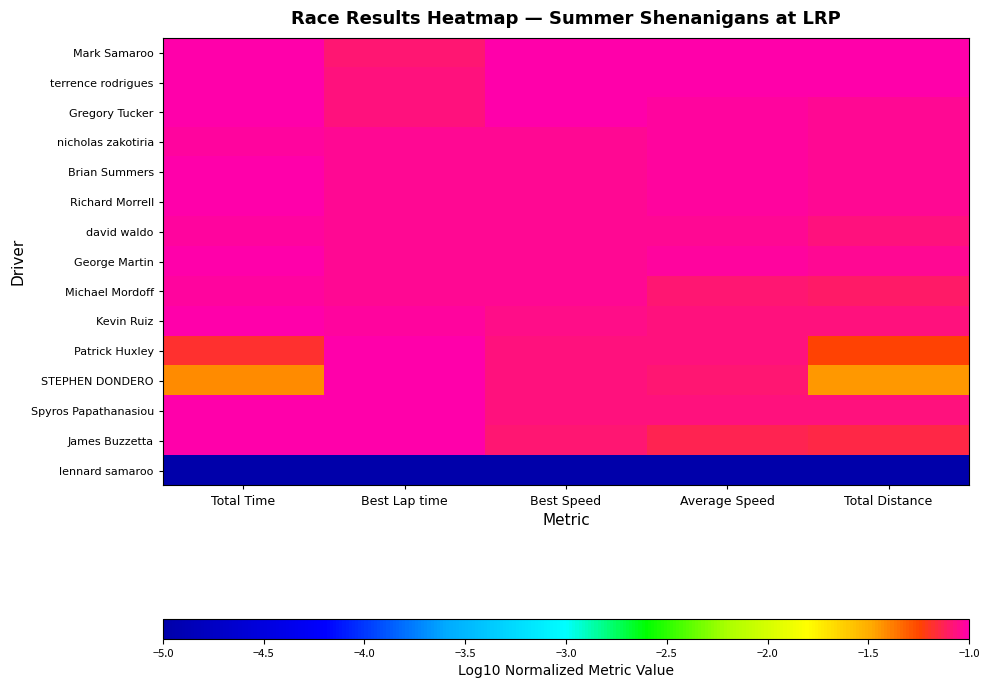

Which series has the widest spread of values?

STEPHEN DONDERO